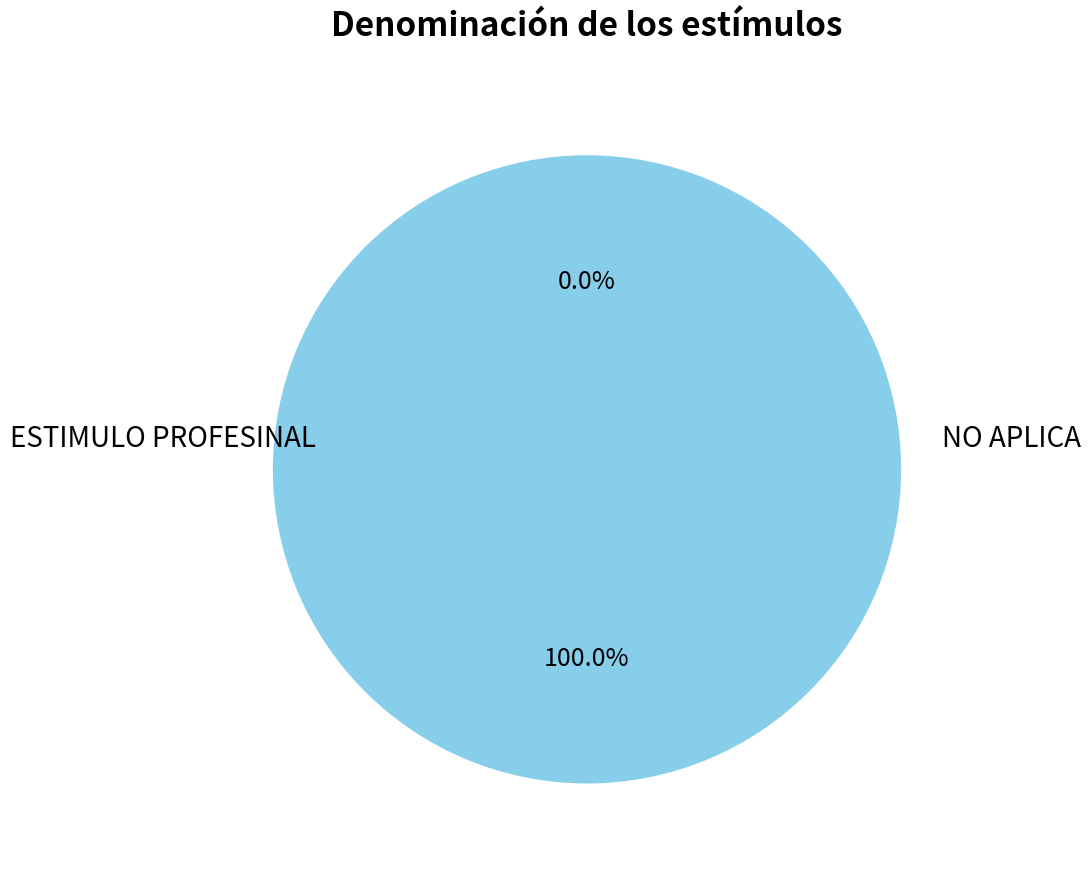

To the nearest percent, what portion does ESTIMULO PROFESINAL represent?

100%